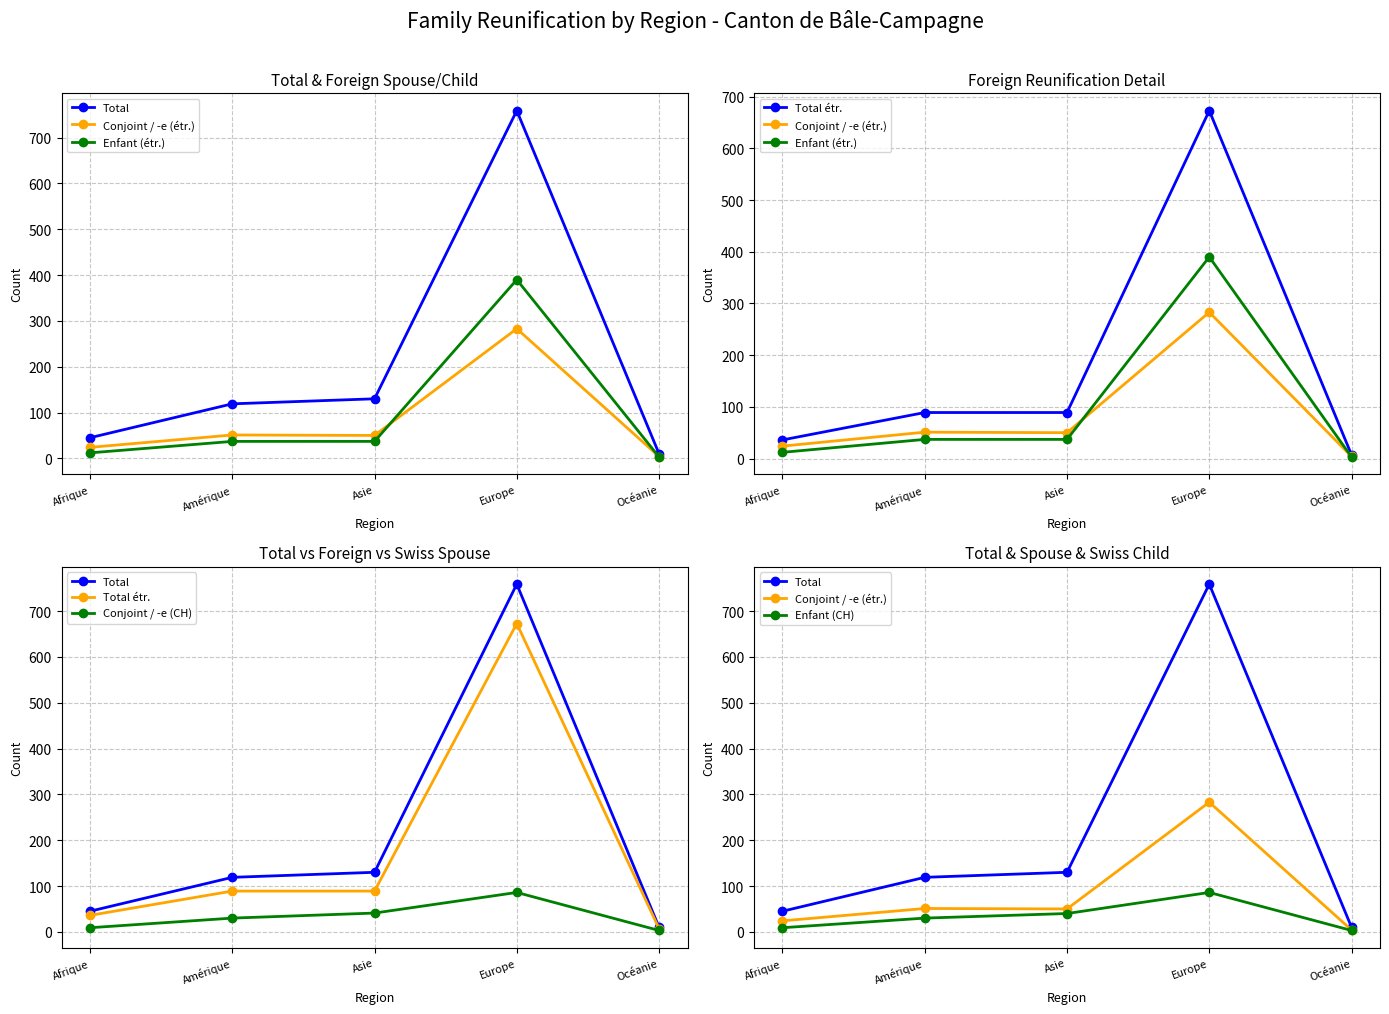

What is the label of the 4th point from the left?

Europe